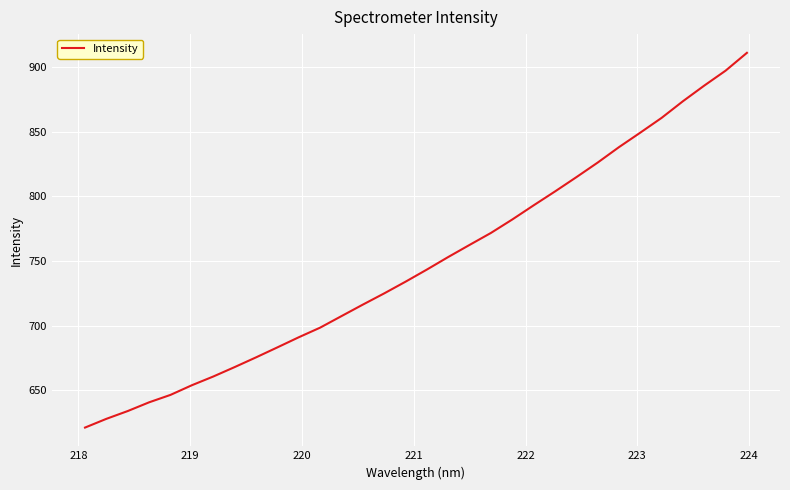

What is the greatest value displayed?

911.2